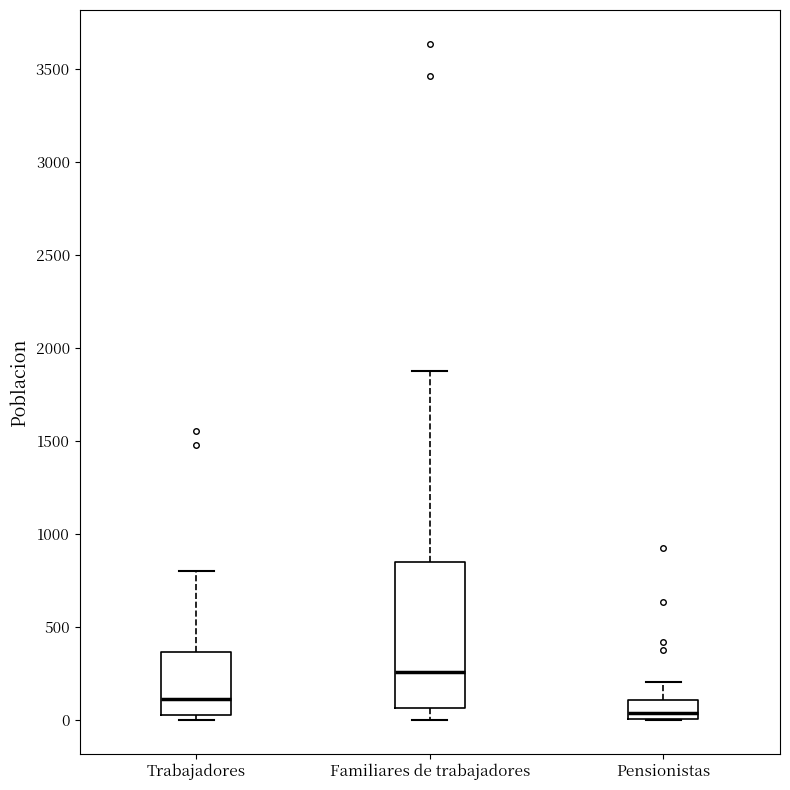

Where does the median line of the box for Pensionistas sit on the y-axis? The values are not printed on the chart, so give them approximately, as read against the axis.

50